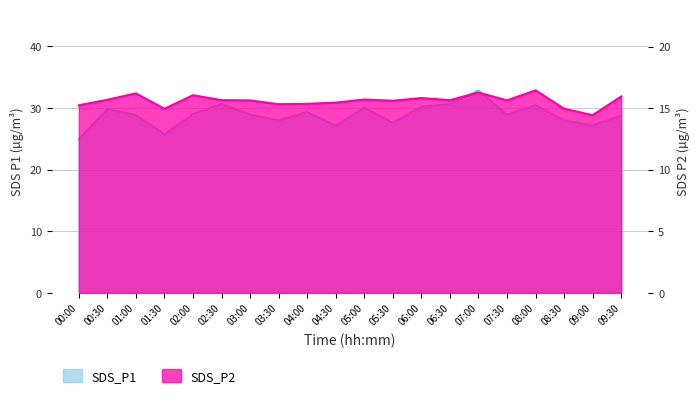

What is the spread (max minus min) of values at 04:00?

14.0